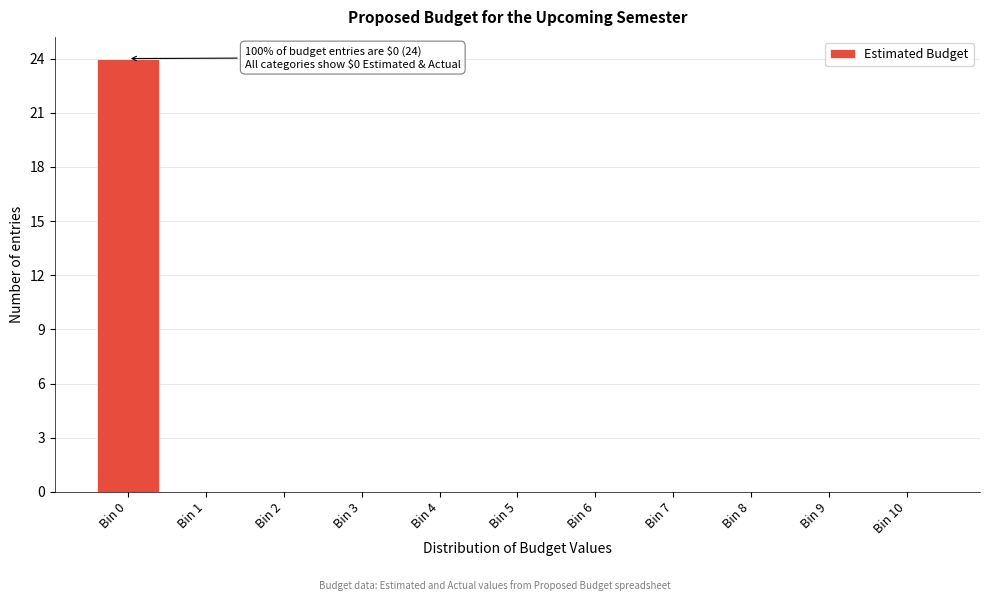

Reading left to right, list all the values displayed in this chart.

Bin 0=24	Bin 1=0	Bin 2=0	Bin 3=0	Bin 4=0	Bin 5=0	Bin 6=0	Bin 7=0	Bin 8=0	Bin 9=0	Bin 10=0